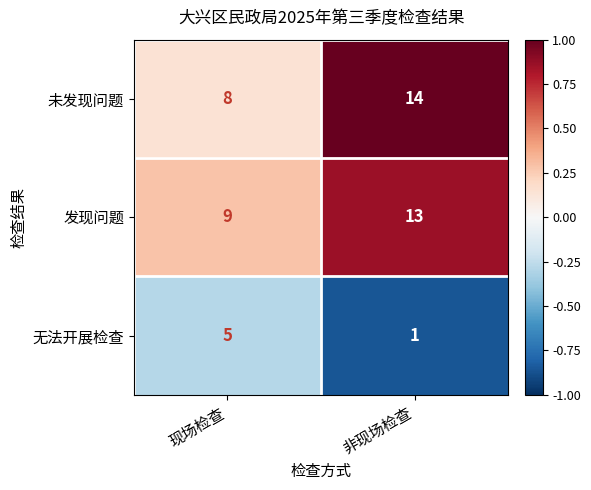

Is the value of 无法开展检查 at 现场检查 greater than the value of 发现问题 at 非现场检查?

No